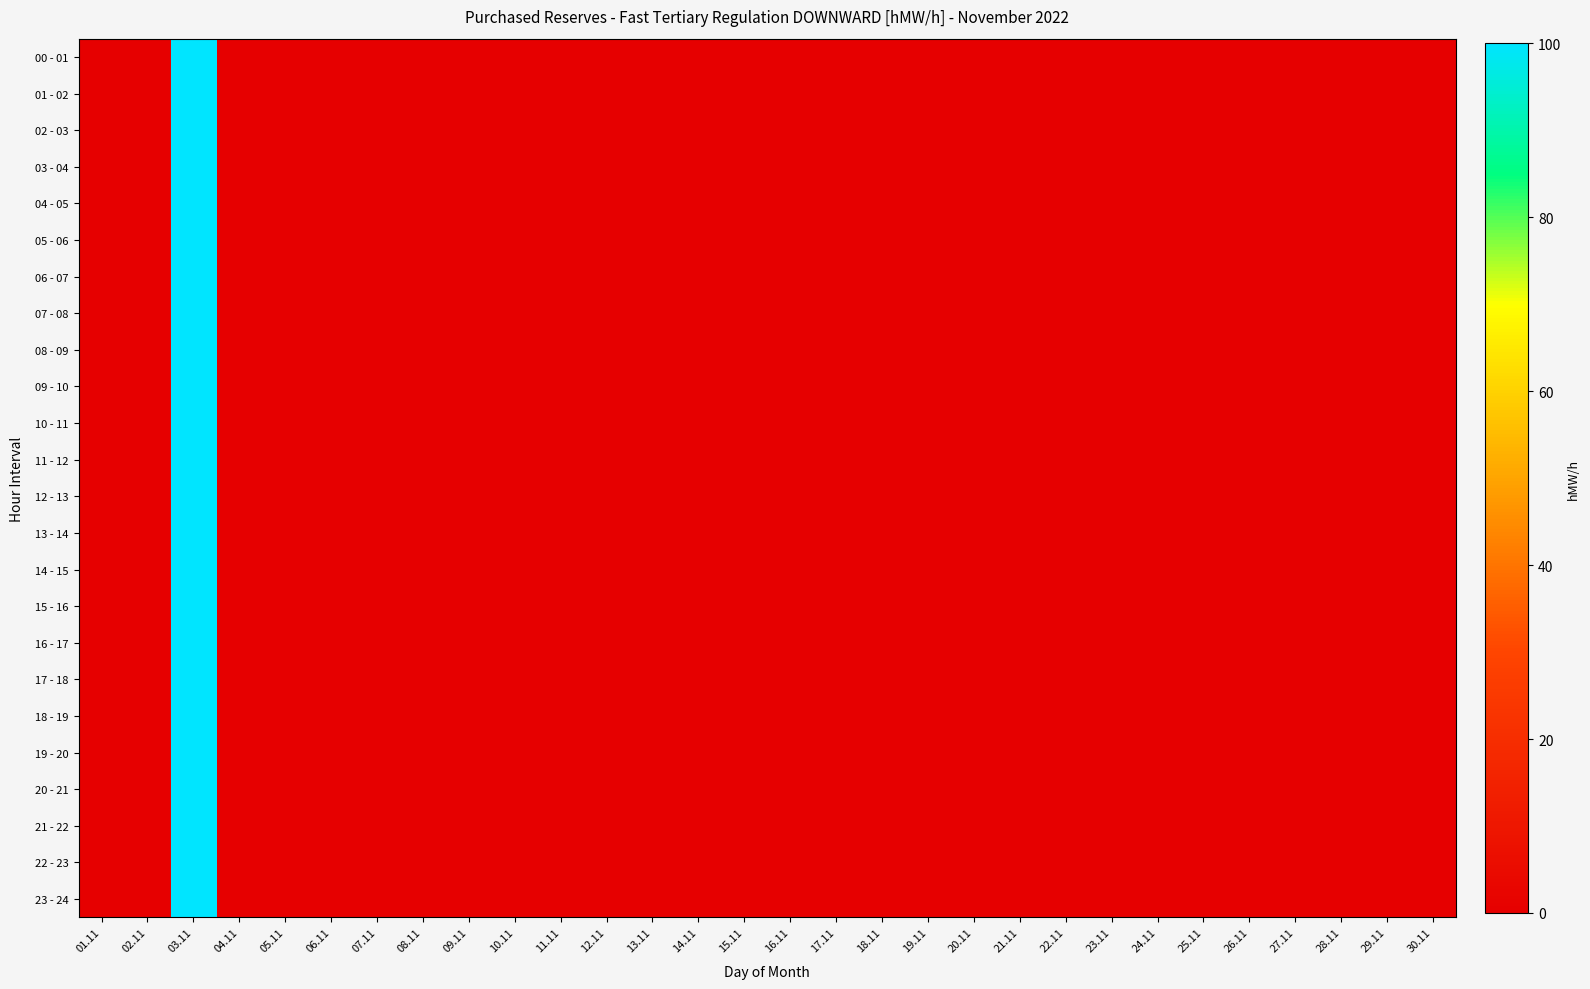

At how many categories does at least one series exceed 44?

1